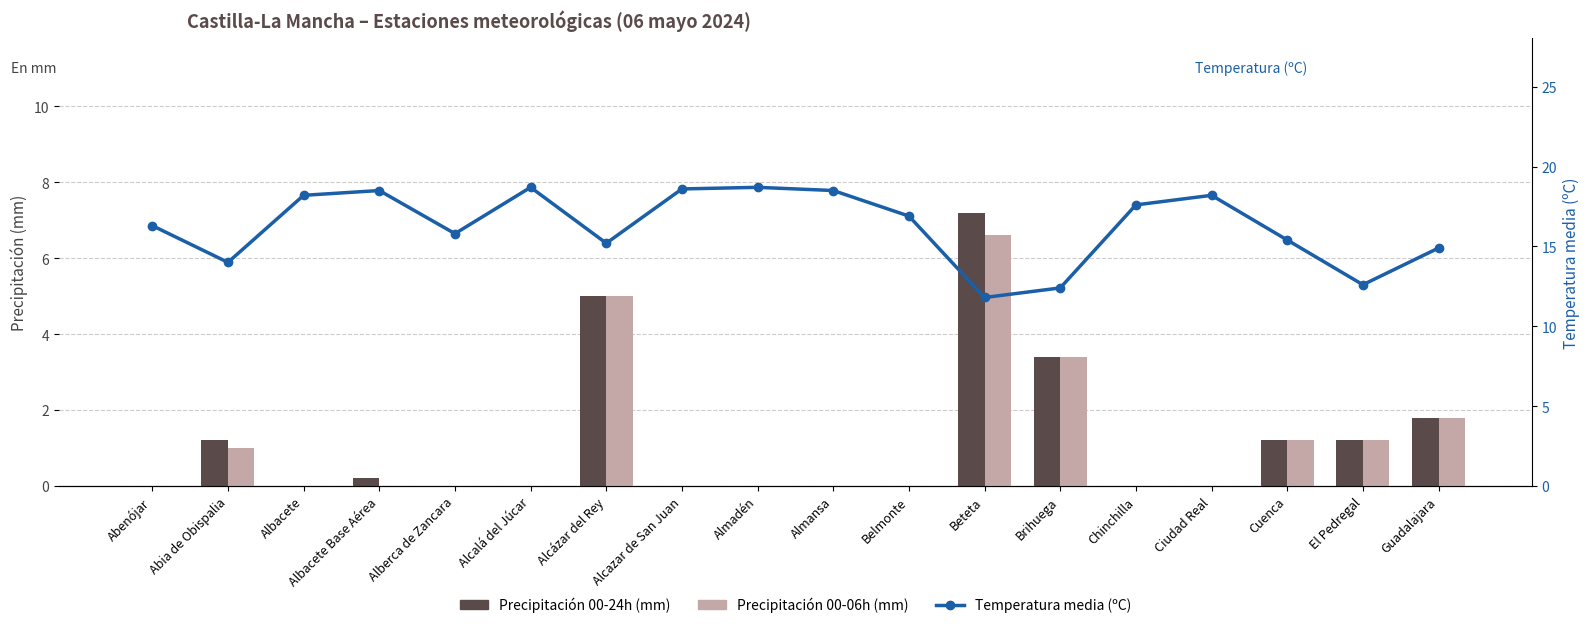

Which has a higher value, Albacete Base Aérea or Alberca de Zancara?

Albacete Base Aérea